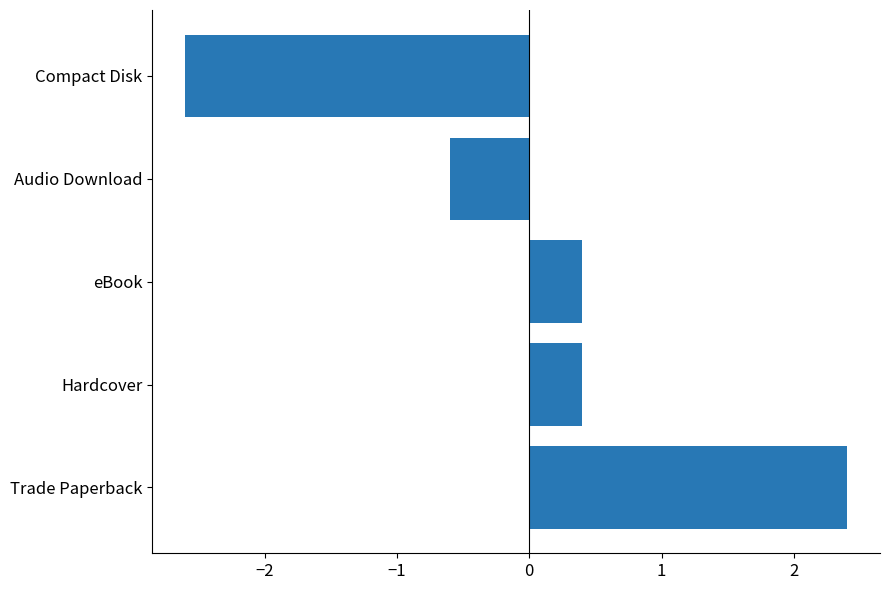

The value at Compact Disk is -0.6. True or false?

False